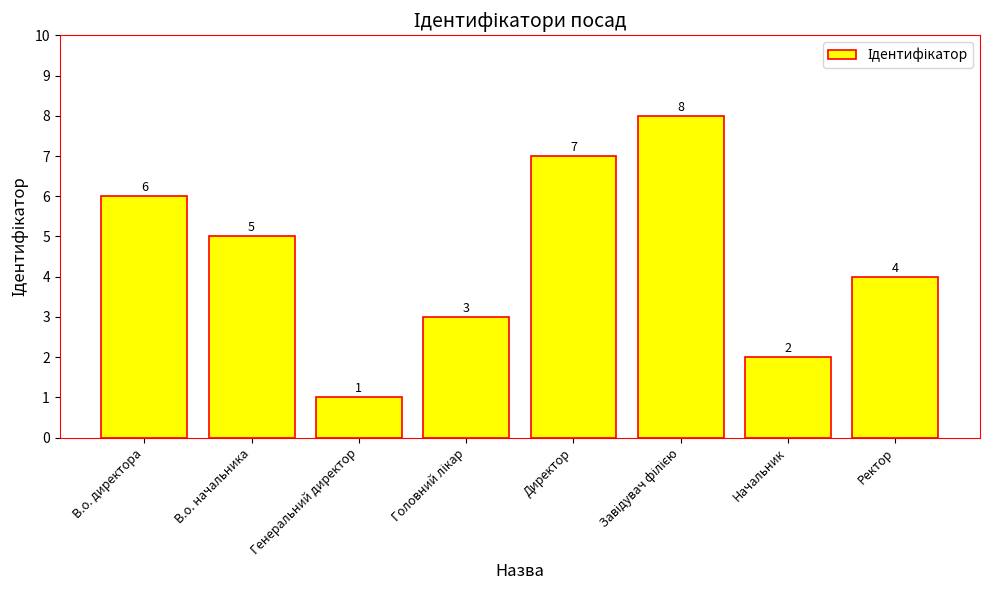

What is the label of the 7th bar from the left?

Начальник